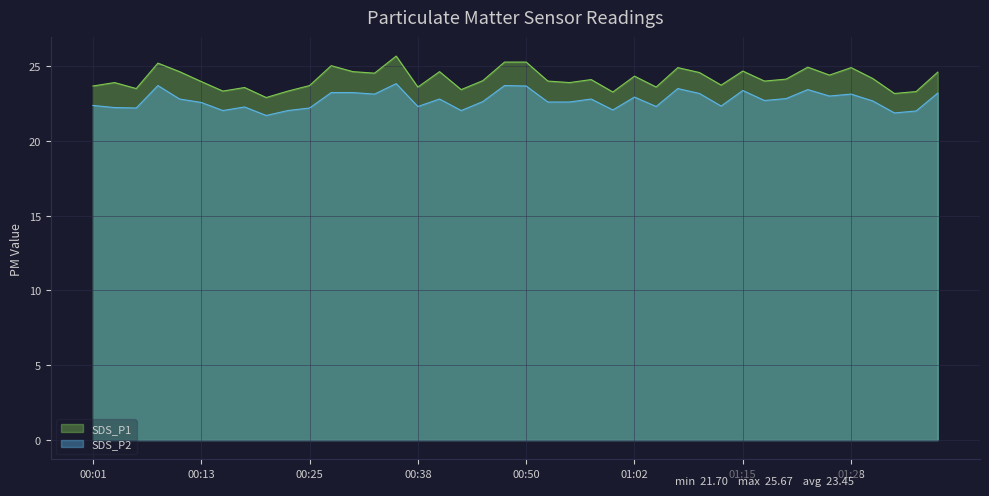

How many interior local peaks does the SDS_P1 series have?

12